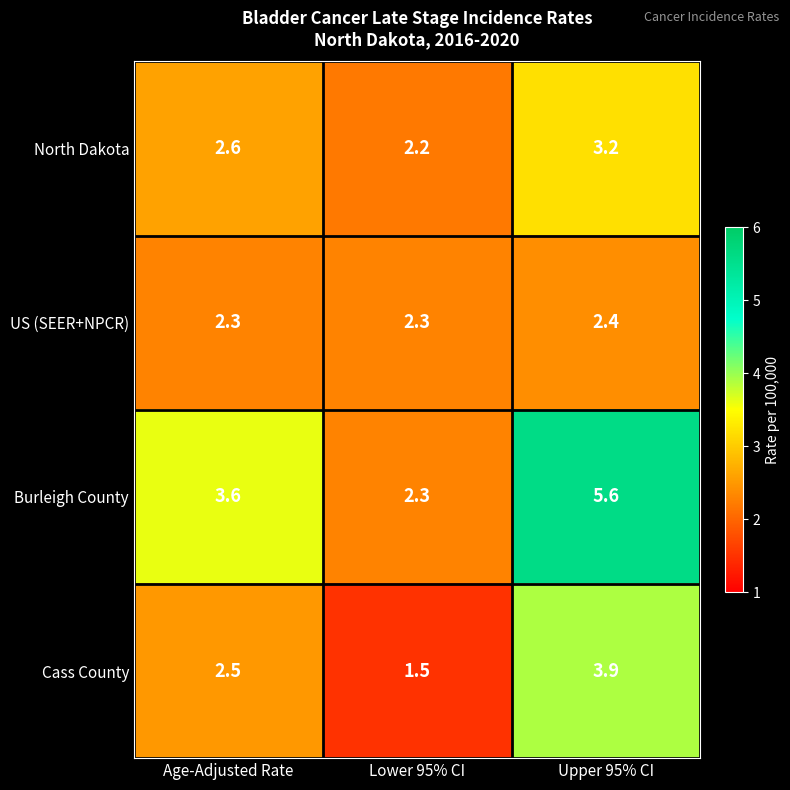

What is the difference between the highest and lowest values at Lower 95% CI?

0.8